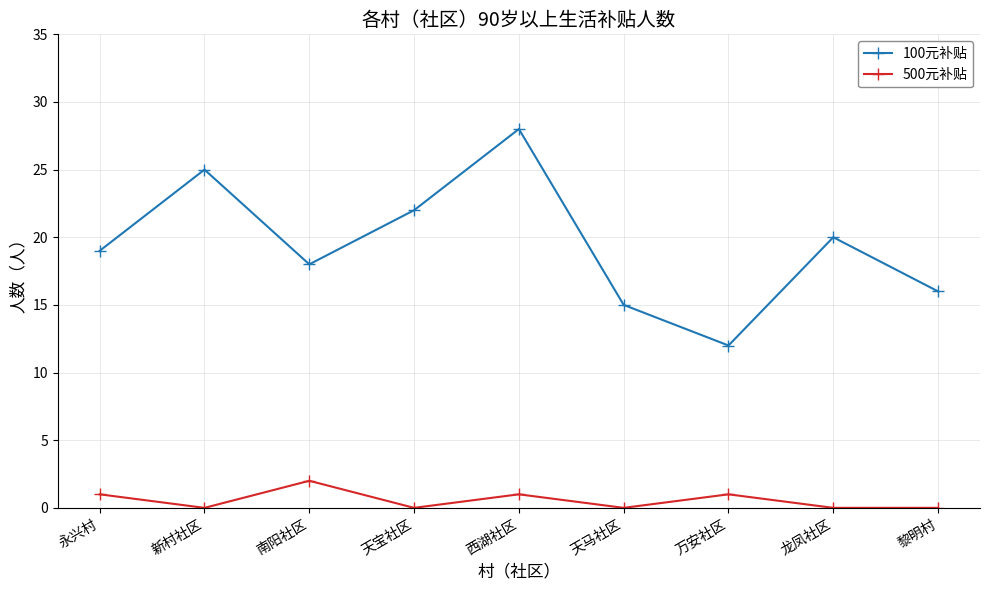

Is it true that 100元补贴 equals 34 at 永兴村?

False